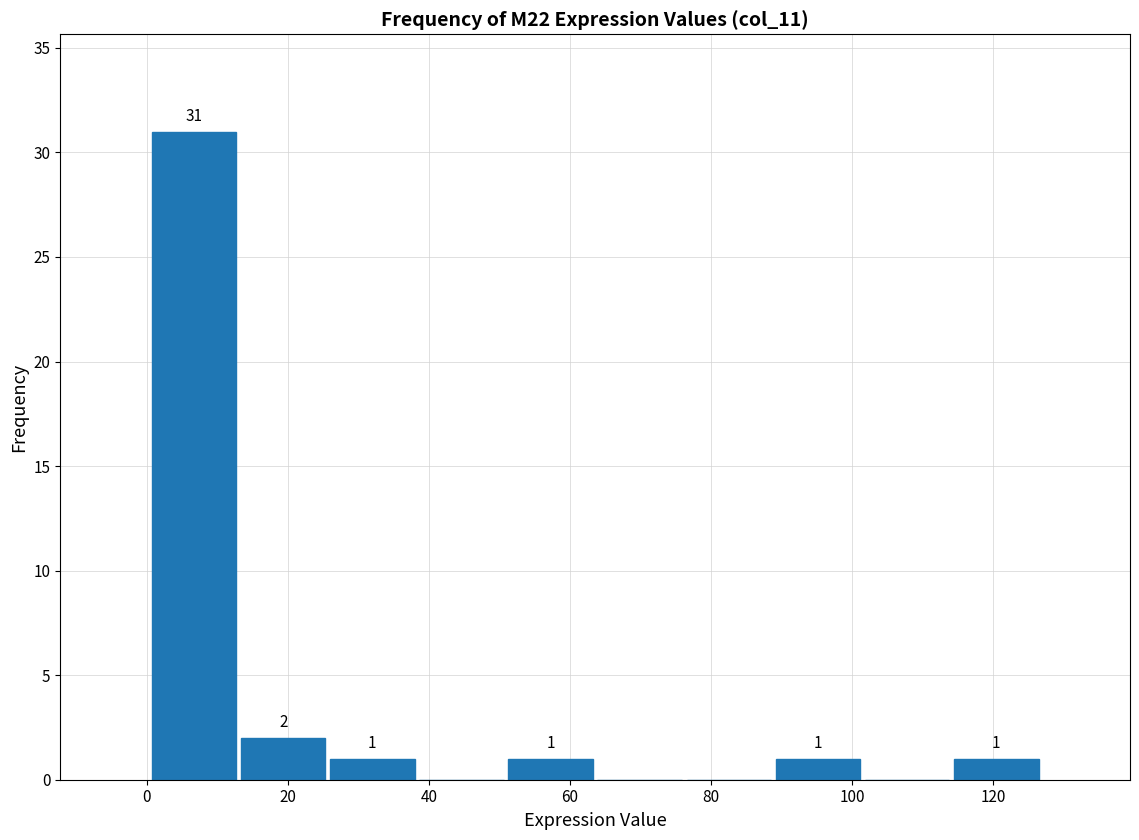

Over which range of the x-axis is the bar tallest?

0 to 12